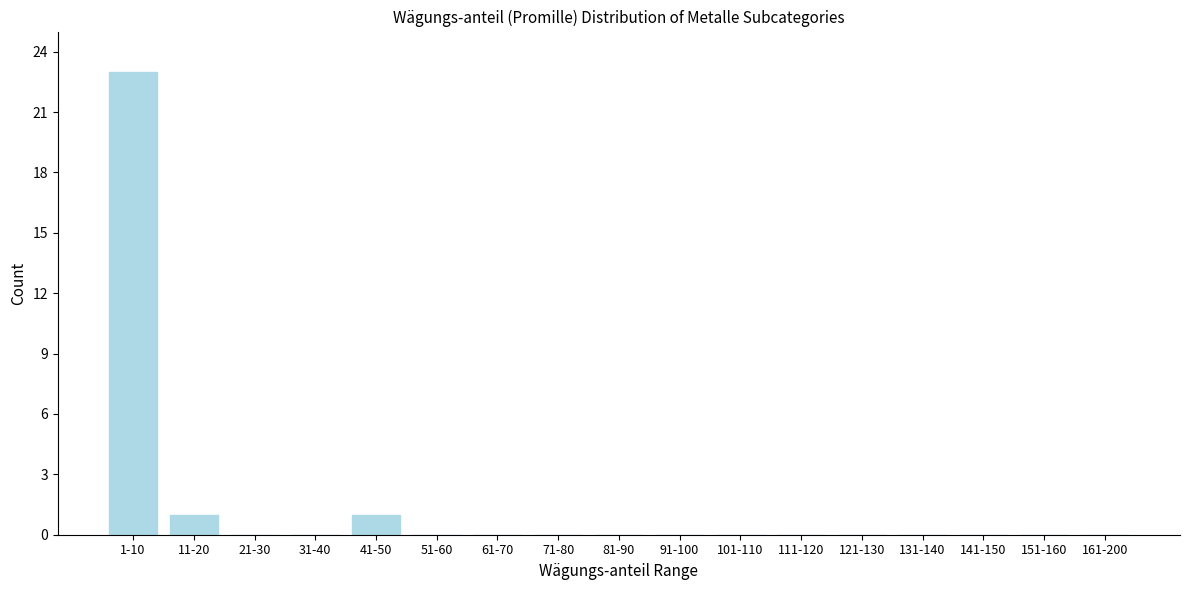

Reading left to right, extract all data points from this chart.

1-10=23	11-20=1	21-30=0	31-40=0	41-50=1	51-60=0	61-70=0	71-80=0	81-90=0	91-100=0	101-110=0	111-120=0	121-130=0	131-140=0	141-150=0	151-160=0	161-200=0